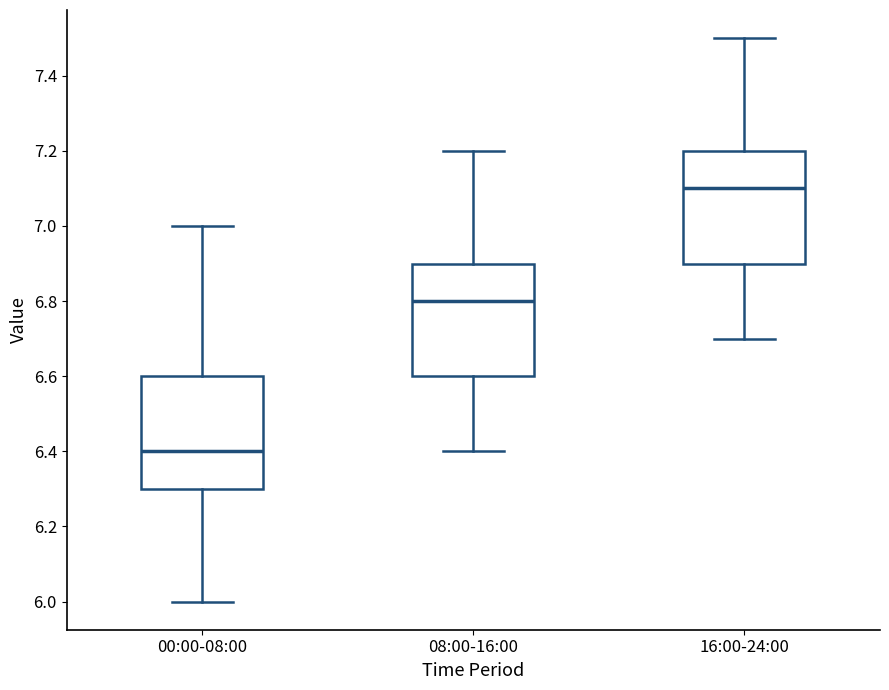

Where is the lower edge of the box for 00:00-08:00 on the y-axis? The values are not printed on the chart, so give them approximately, as read against the axis.

6.3